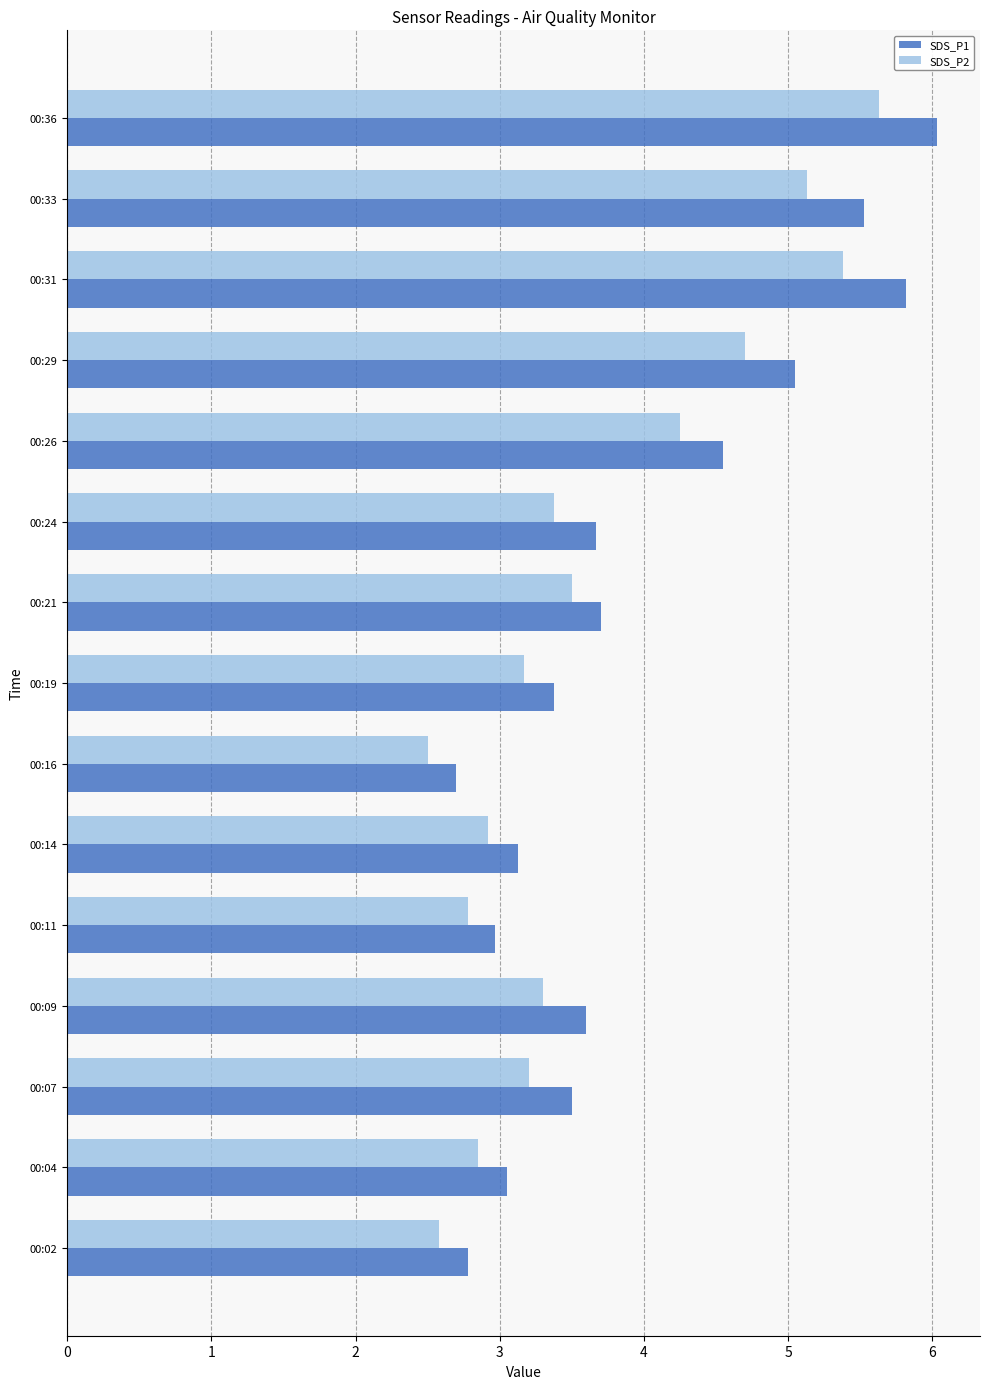

Which series has the largest range (max minus min)?

SDS_P1